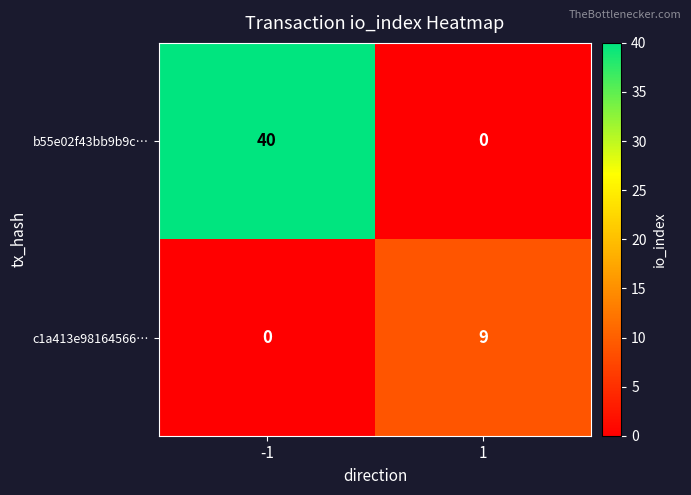

Is it true that c1a413e98164566… equals 0 at -1?

True